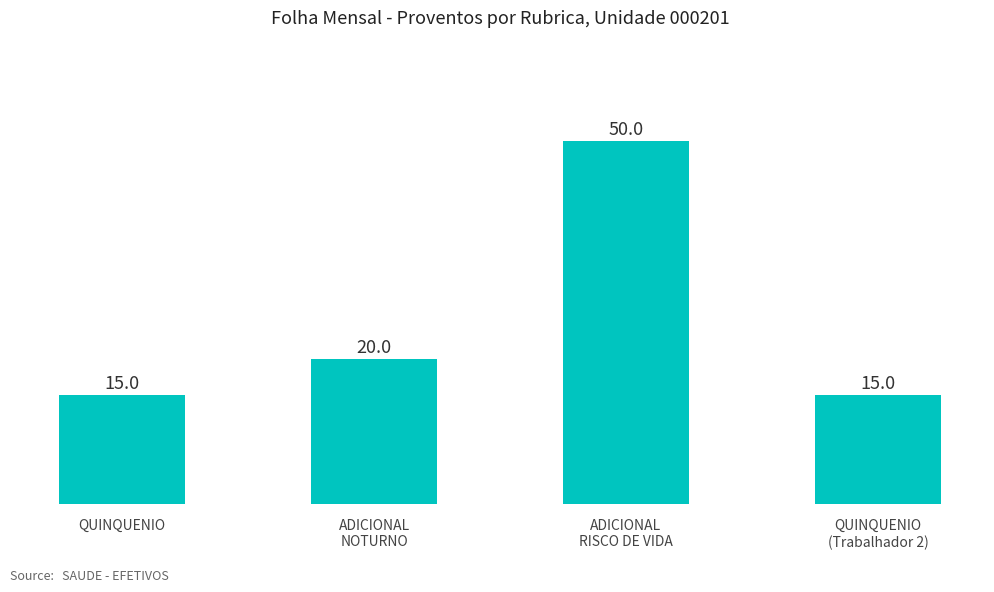

What is the change in value from QUINQUENIO to ADICIONAL
NOTURNO?

+5